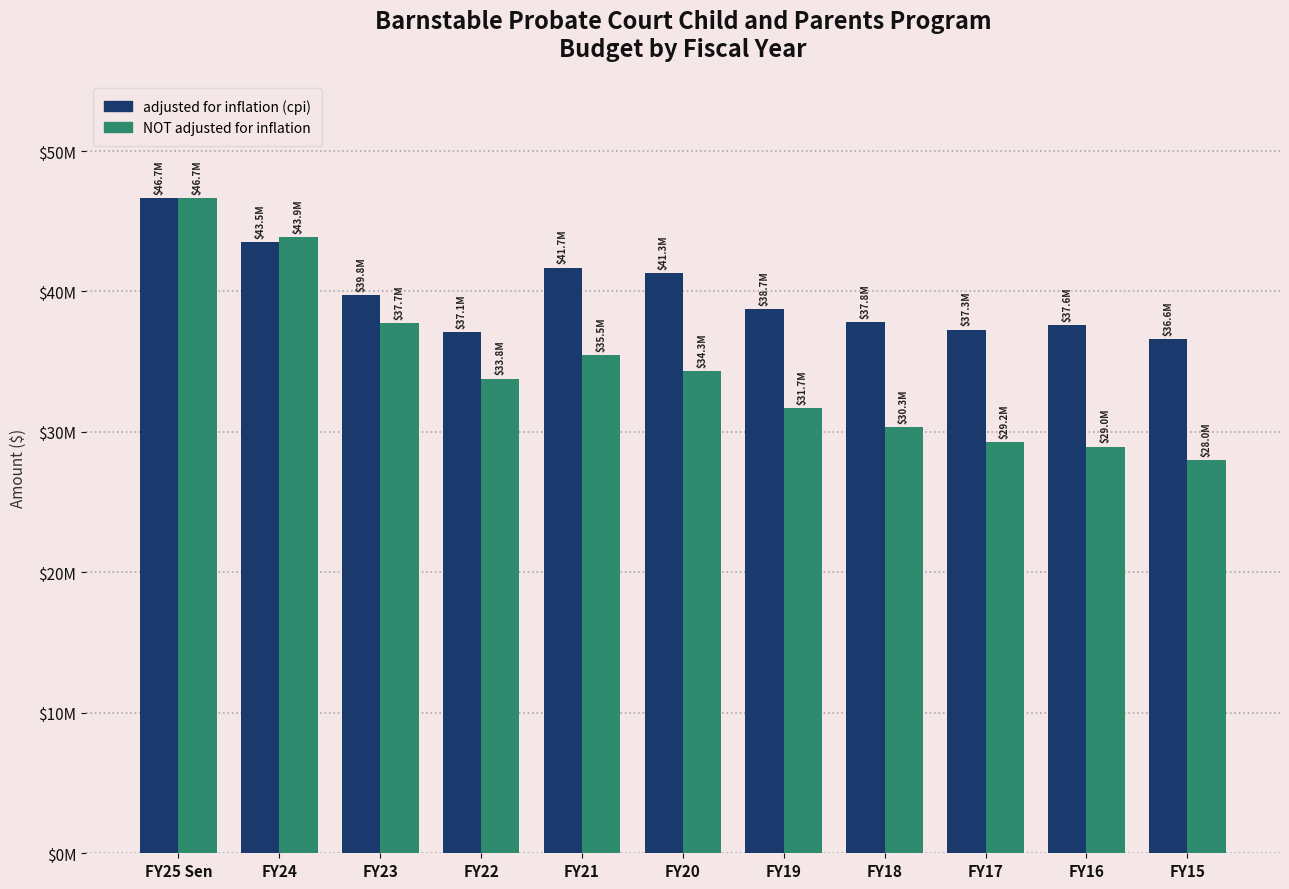

What are all the series names shown in the legend?

adjusted for inflation (cpi), NOT adjusted for inflation